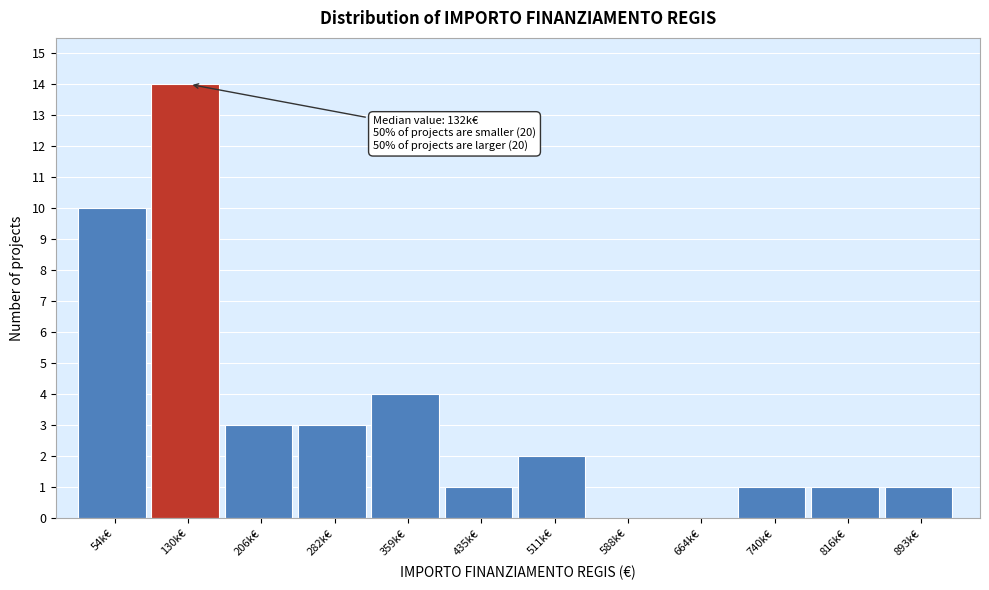

Reading left to right, what are all the values shown in this chart?

54k€=10	130k€=14	206k€=3	282k€=3	359k€=4	435k€=1	511k€=2	588k€=0	664k€=0	740k€=1	816k€=1	893k€=1